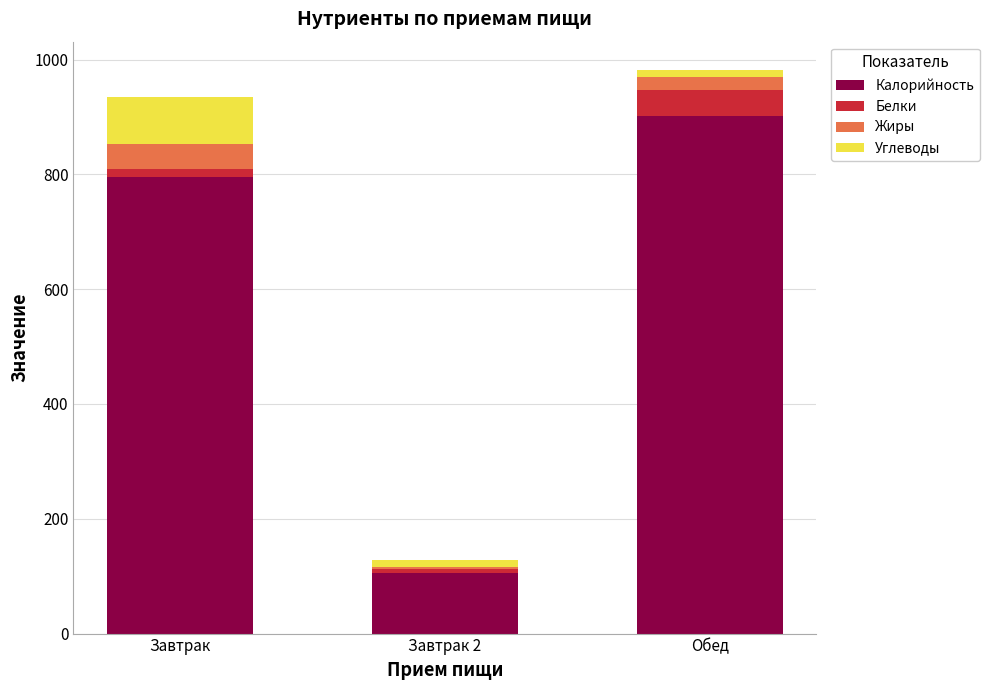

Which category has the highest value in the Калорийность series?

Обед